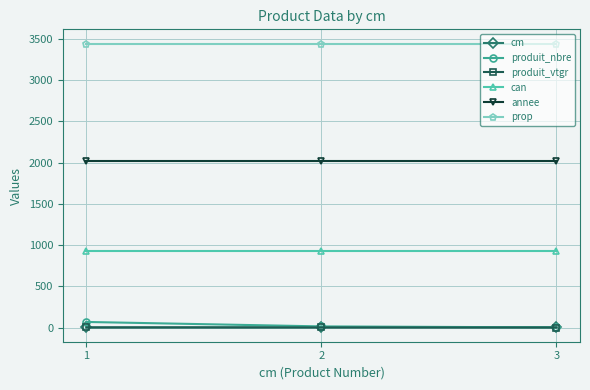

What is the average value of the can series?

931.0